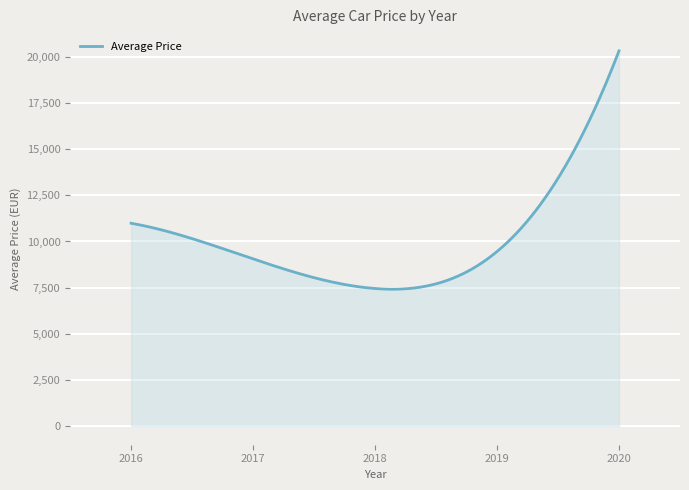

What is the smallest value displayed?

7413.0